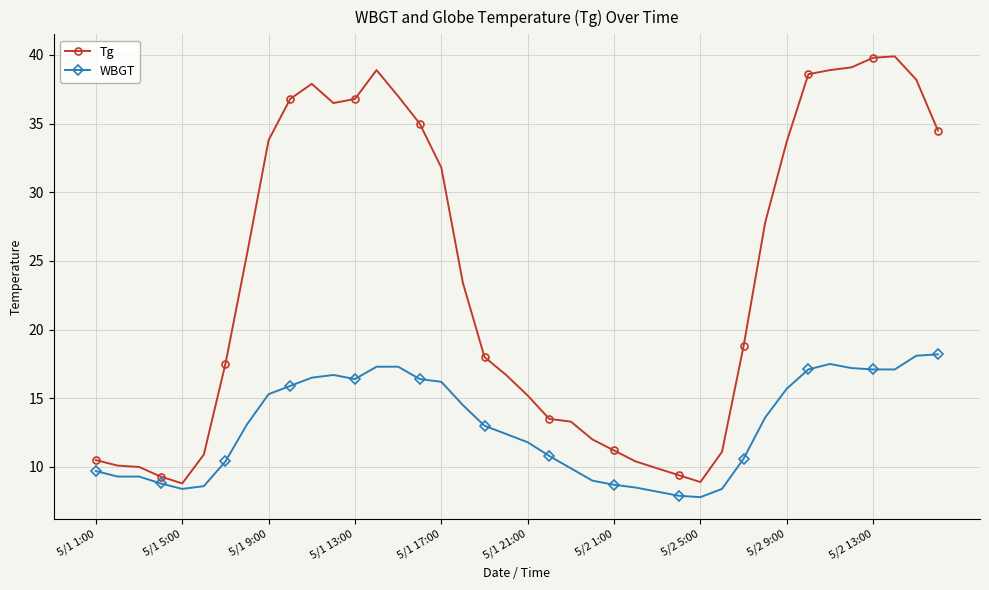

Which series has the largest total across all categories?

Tg